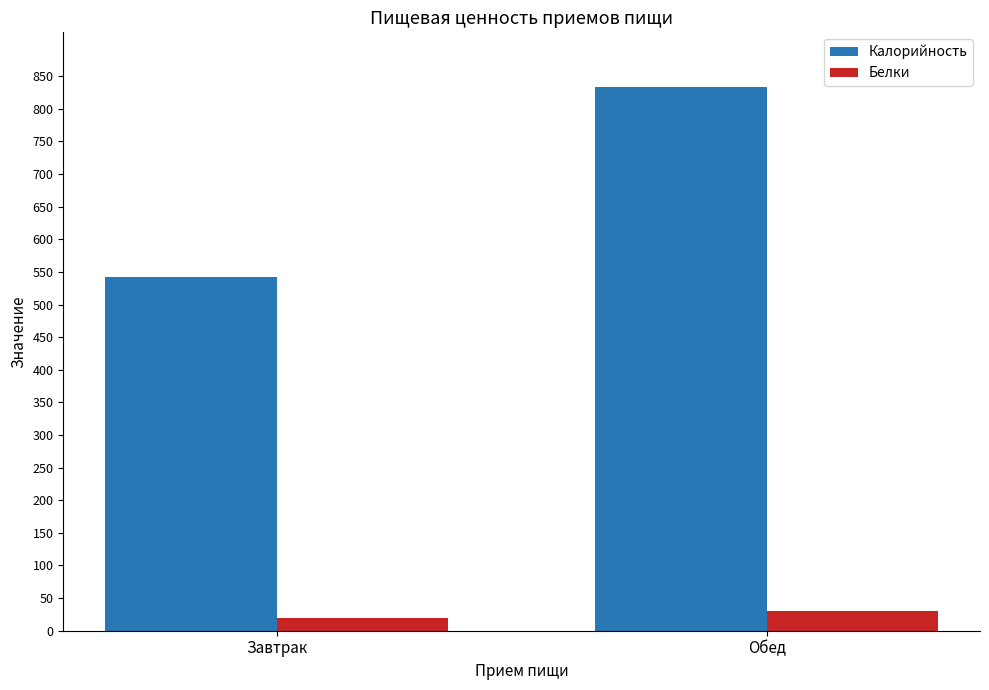

What is the spread (max minus min) of values at Завтрак?

522.7